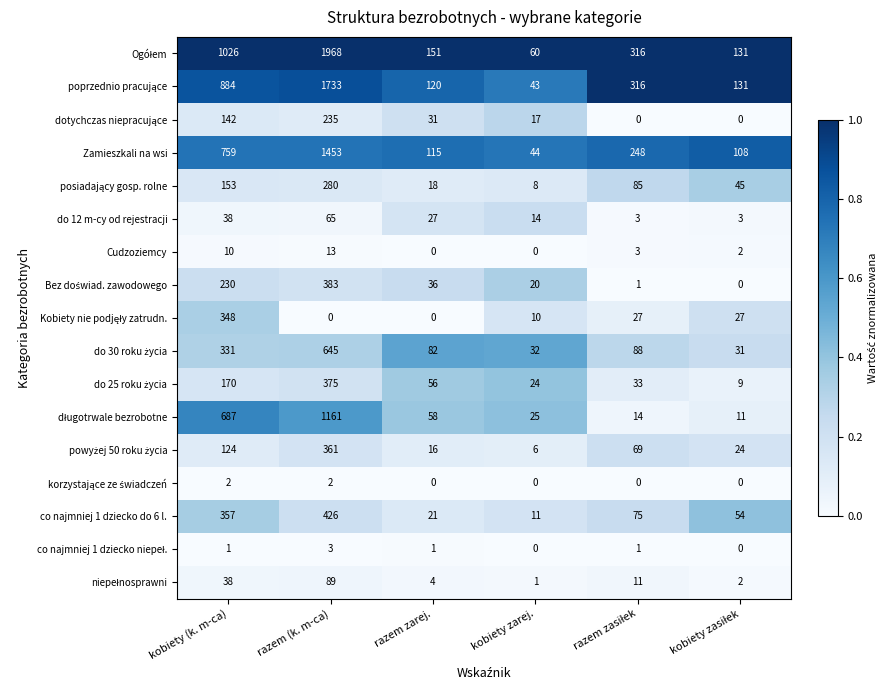

At which category is the sum across all series the highest?

razem (k. m-ca)